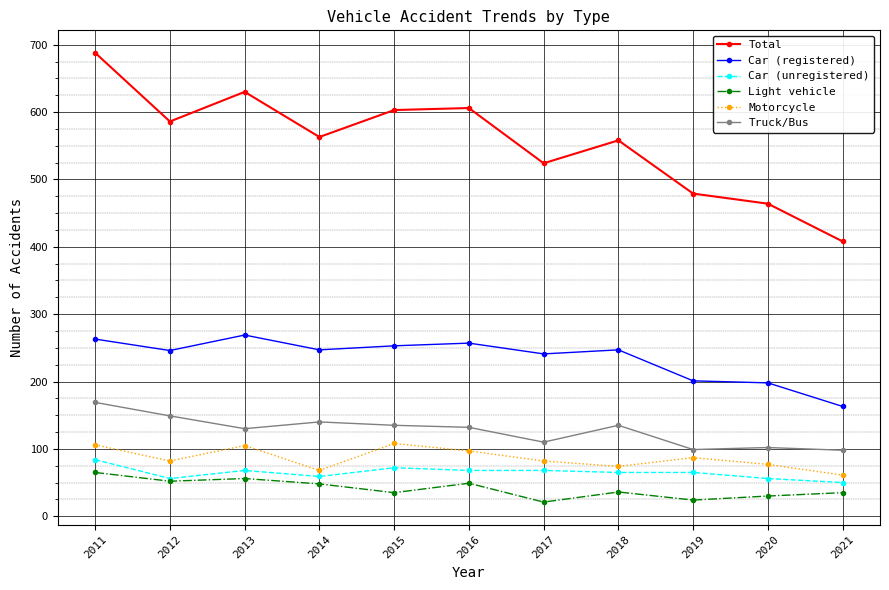

Which category has the highest value in the Light vehicle series?

2011